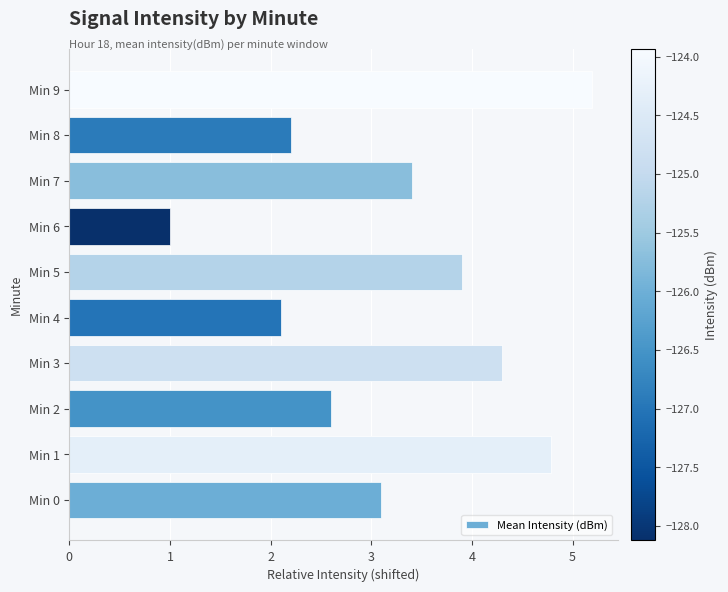

Reading top to bottom, extract all data points from this chart.

5.2	2.2	3.4	1.0	3.9	2.1	4.3	2.6	4.8	3.1